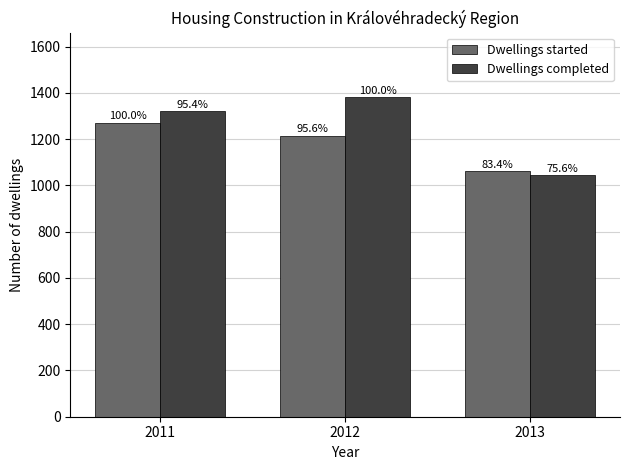

How many bars are there in total?

6